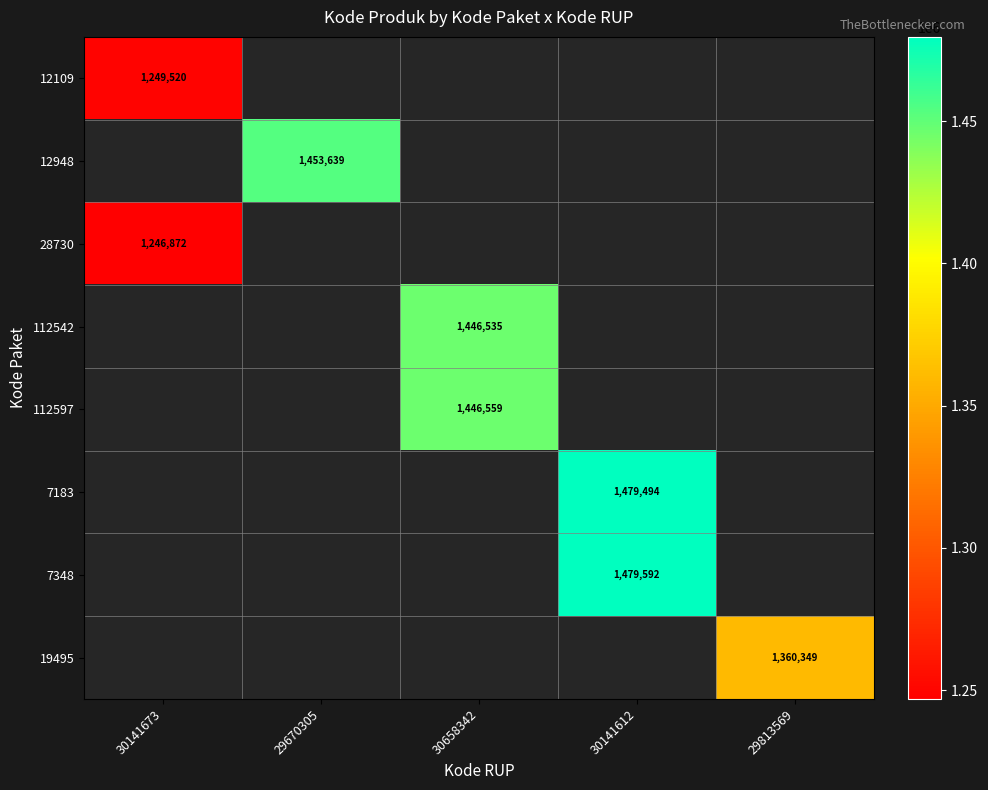

Which has a higher value, 30141673 or 30658342?

30658342